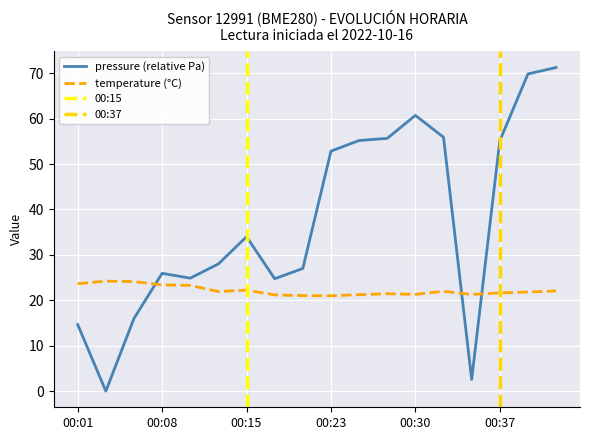

Reading right to left, transcribe all the data shown in this chart.

pressure: 00:42=71.2	00:40=69.8	00:37=55.1	00:35=2.6	00:32=55.9	00:30=60.7	00:27=55.6	00:25=55.2	00:23=52.8	00:20=27.0	00:18=24.8	00:15=34.0	00:13=28.0	00:10=24.9	00:08=25.9	00:06=16.0	00:03=0.0	00:01=14.6
temperature: 00:42=22.1	00:40=21.8	00:37=21.6	00:35=21.3	00:32=22.0	00:30=21.3	00:27=21.4	00:25=21.2	00:23=21.0	00:20=21.0	00:18=21.2	00:15=22.2	00:13=21.9	00:10=23.3	00:08=23.4	00:06=24.1	00:03=24.2	00:01=23.7